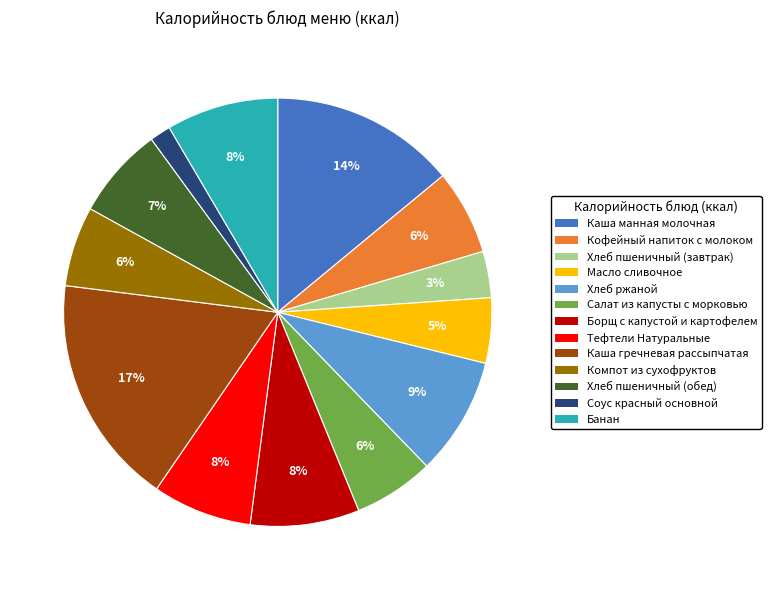

True or false: Соус красный основной accounts for 13% of the total.

False